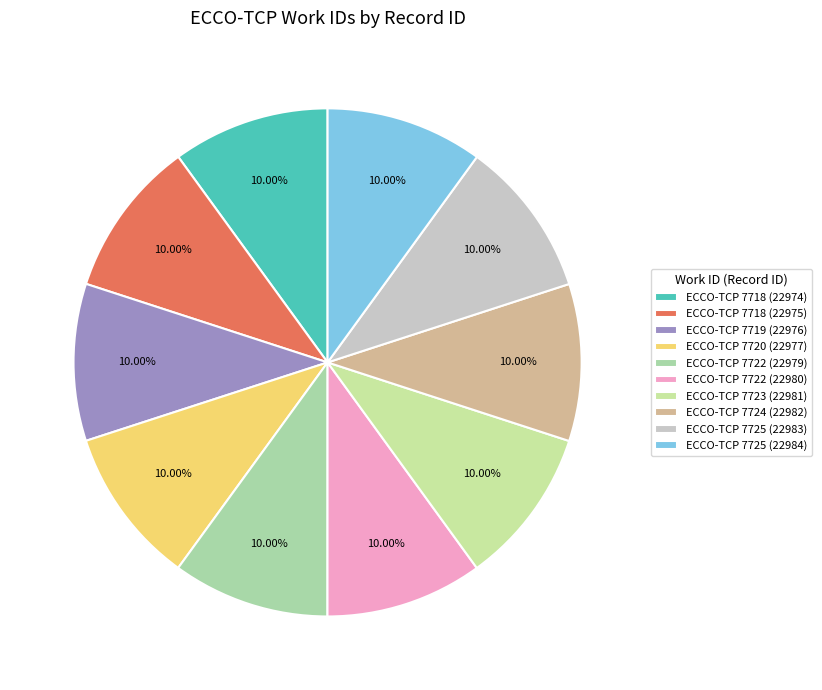

To the nearest percent, what portion does ECCO-TCP 7724 (22982) represent?

10%